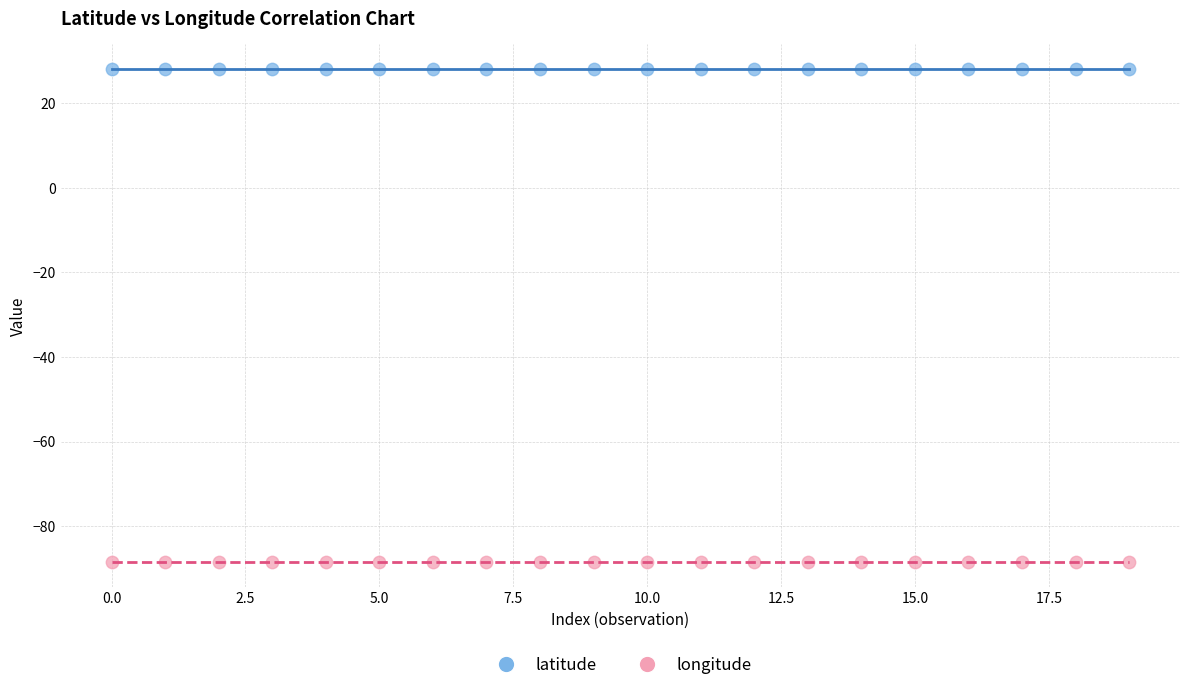

Which series reaches the maximum Y coordinate?

latitude